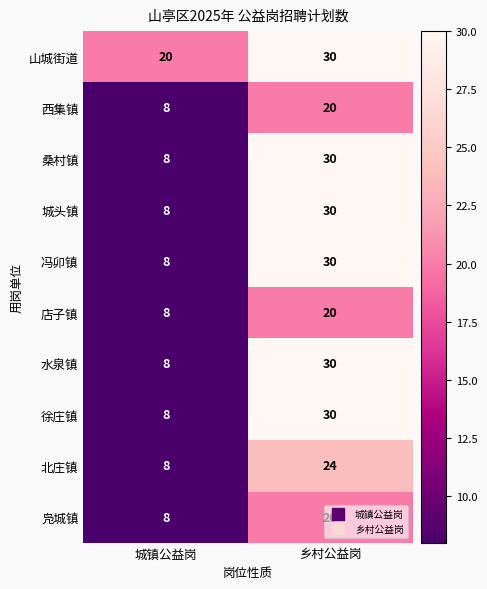

Which category has the lowest value in the 徐庄镇 series?

城镇公益岗